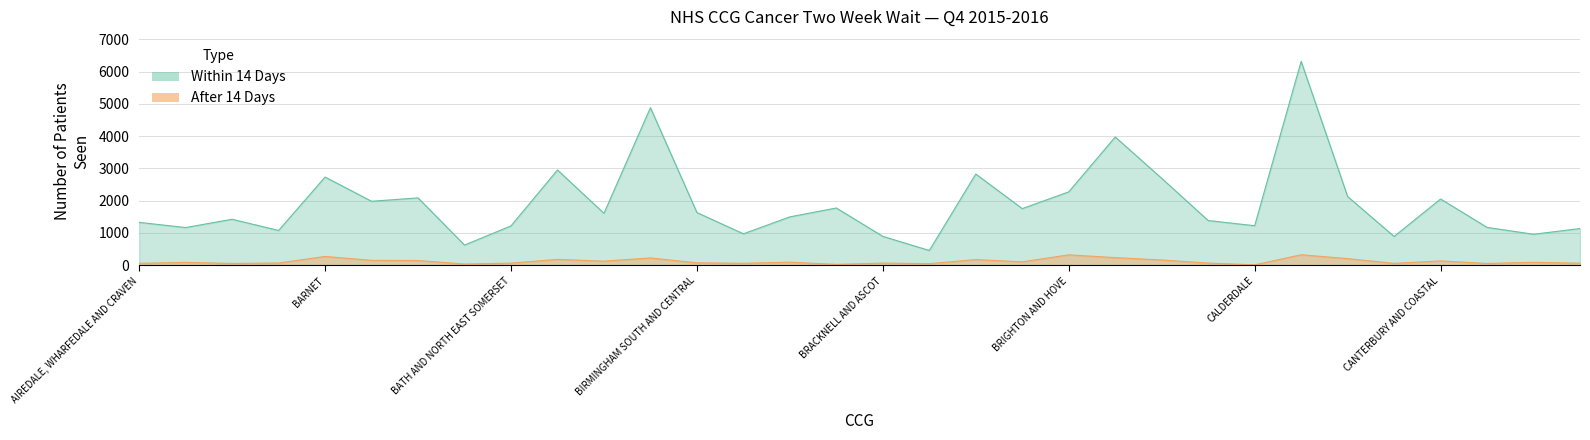

Does the chart display data point markers on the line(s)?

No